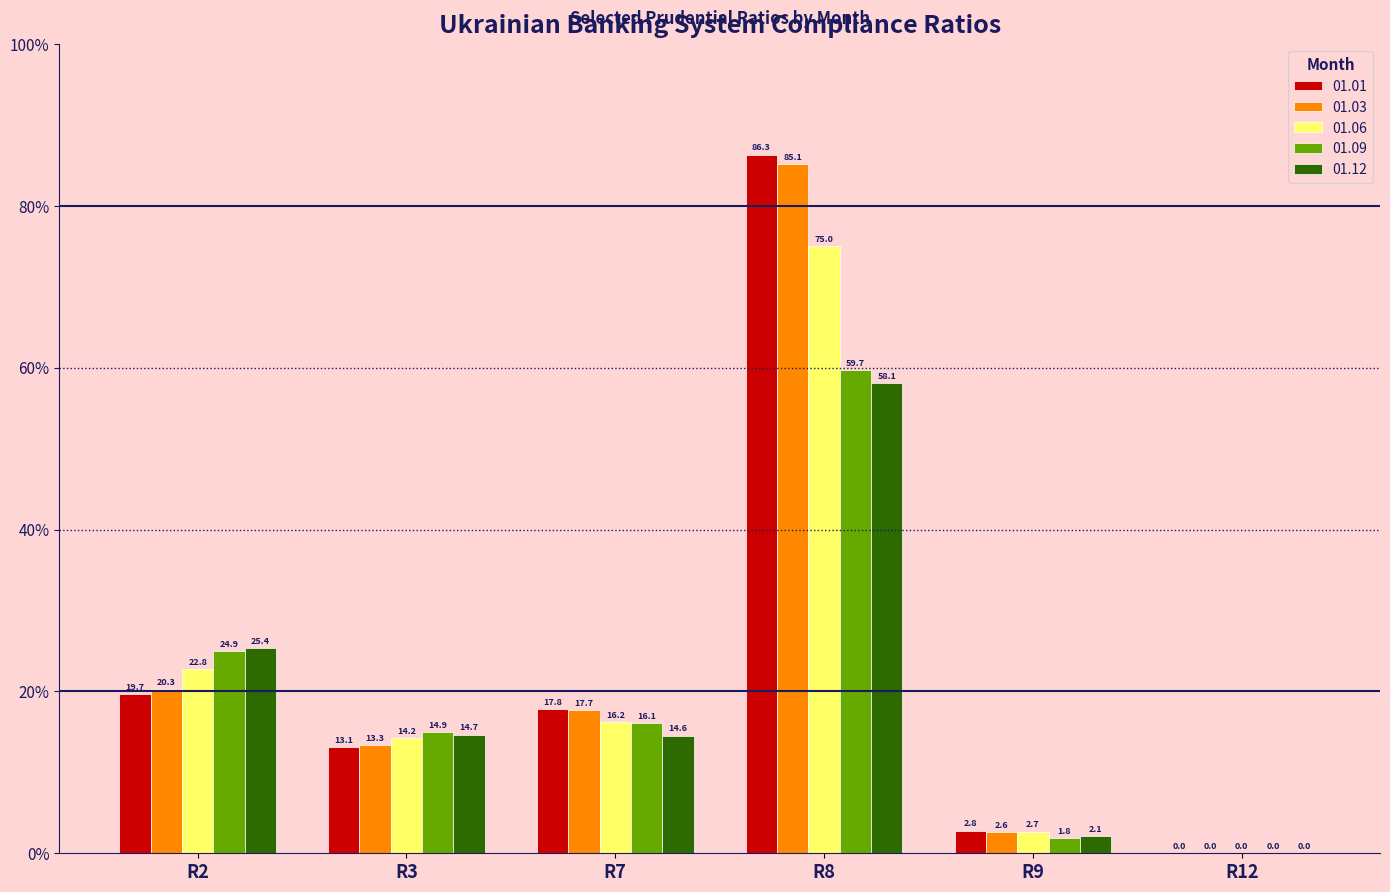

What is the maximum value shown in the chart?

86.3